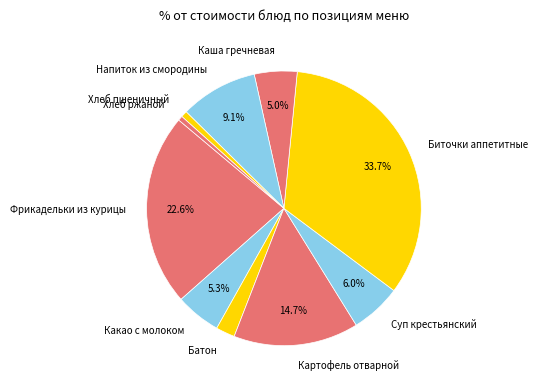

How many segments does this pie chart have?

10